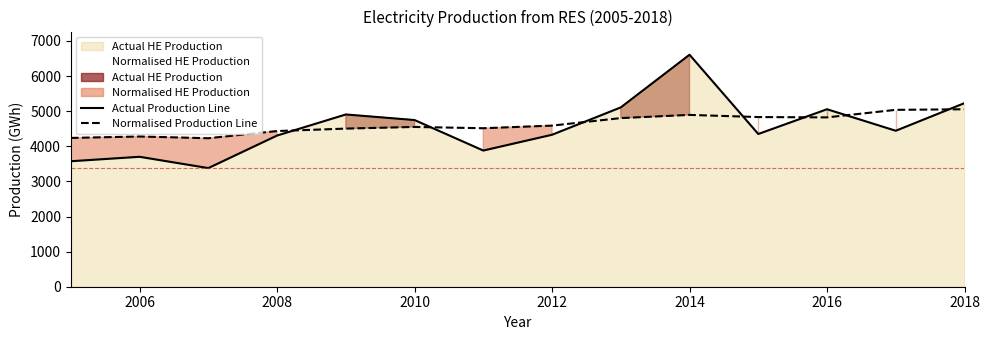

Which series has the largest total across all categories?

Normalised Production Line